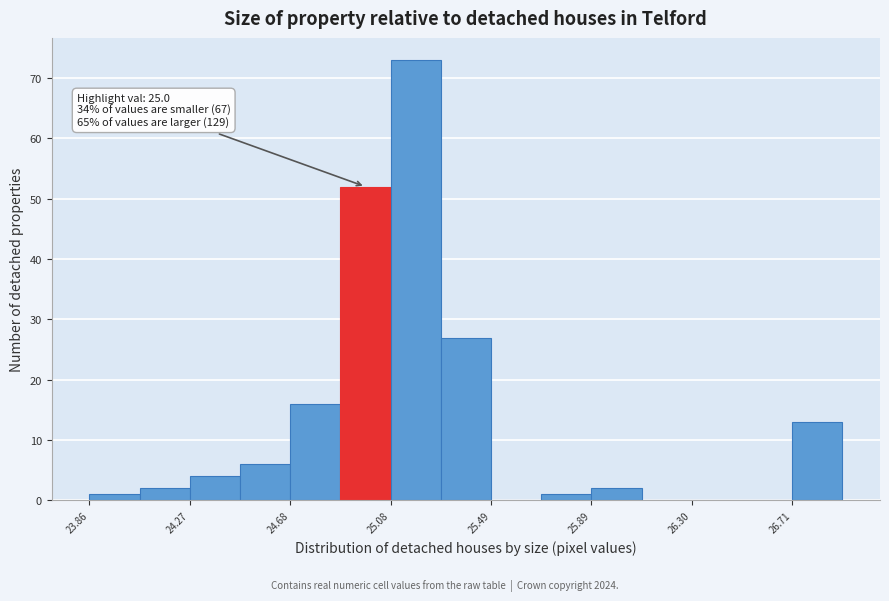

Over which range of the x-axis is the bar tallest?

25.10 to 25.30